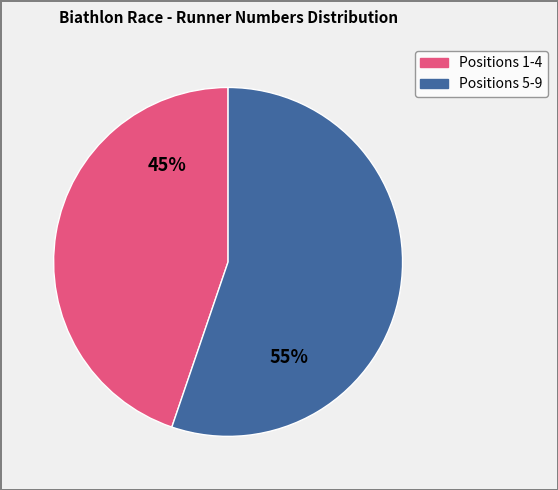

What is the largest slice in the pie chart?

Positions 5-9